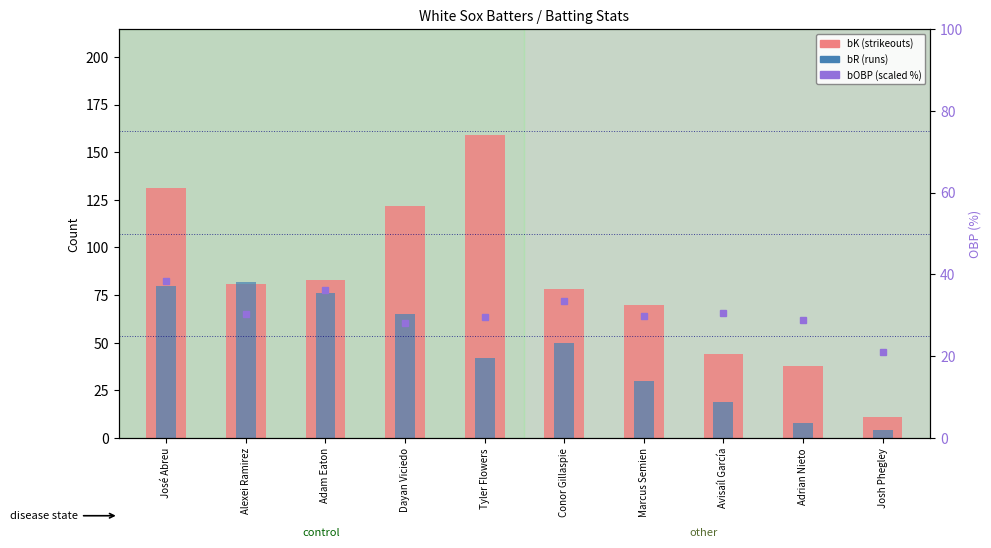

How many categories are shown in the chart?

10